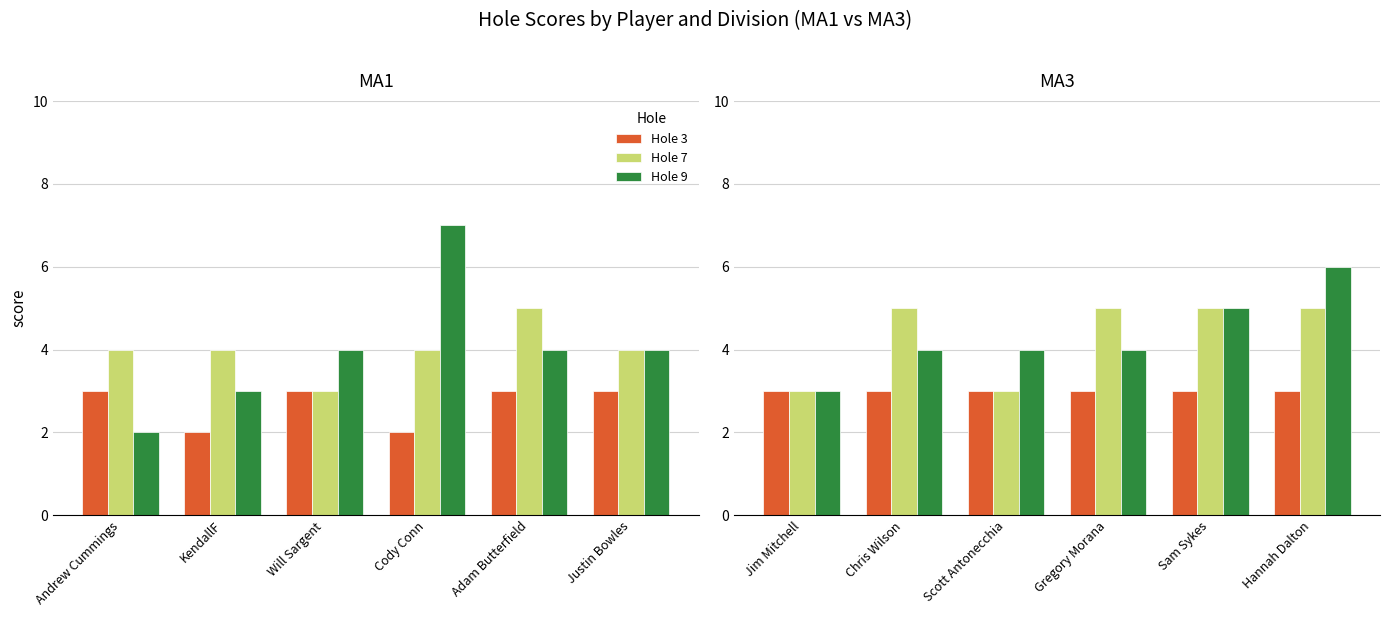

How many groups of bars are there?

6